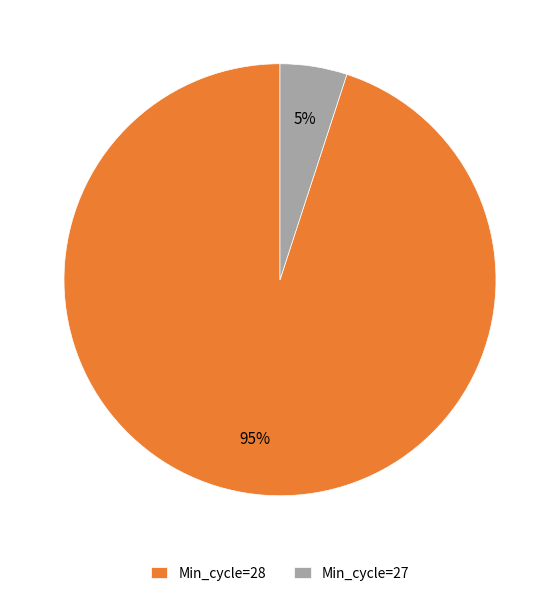

Between Min_cycle=28 and Min_cycle=27, which is larger?

Min_cycle=28